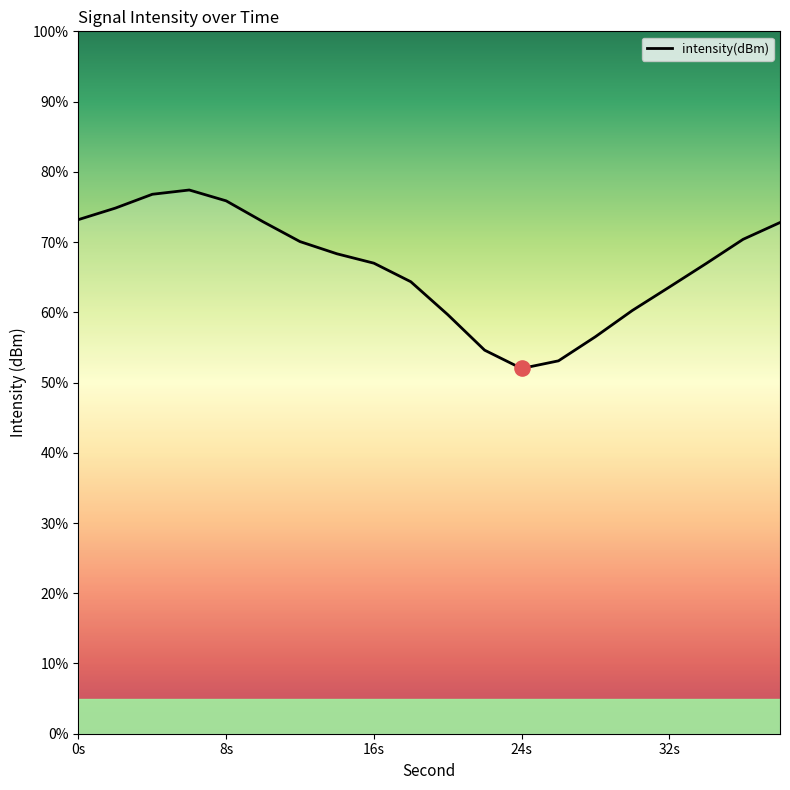

What is the difference between the maximum and minimum values?

25.4